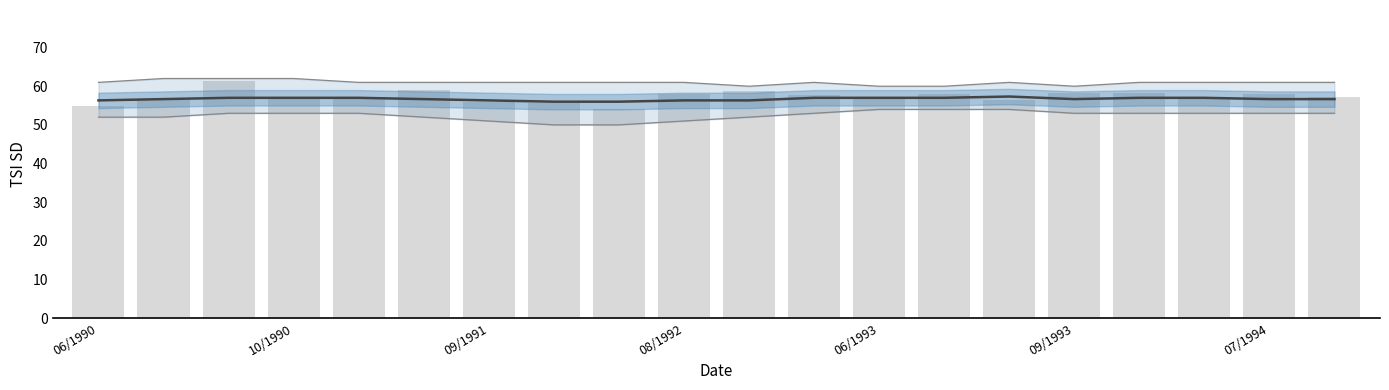

The chart shows a value of 57.0 at 17. True or false?

True